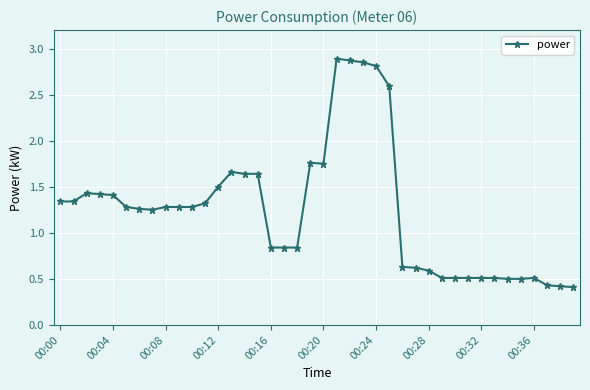

What is the value of the 13th point from the left?

1.5